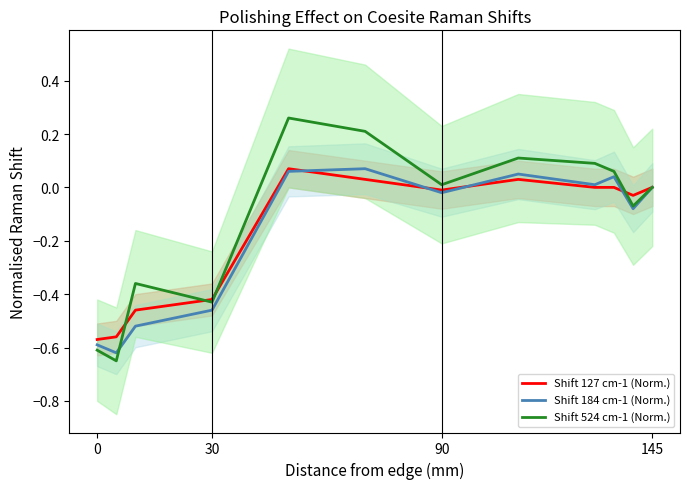

What is the label of the 3rd point from the left?

90